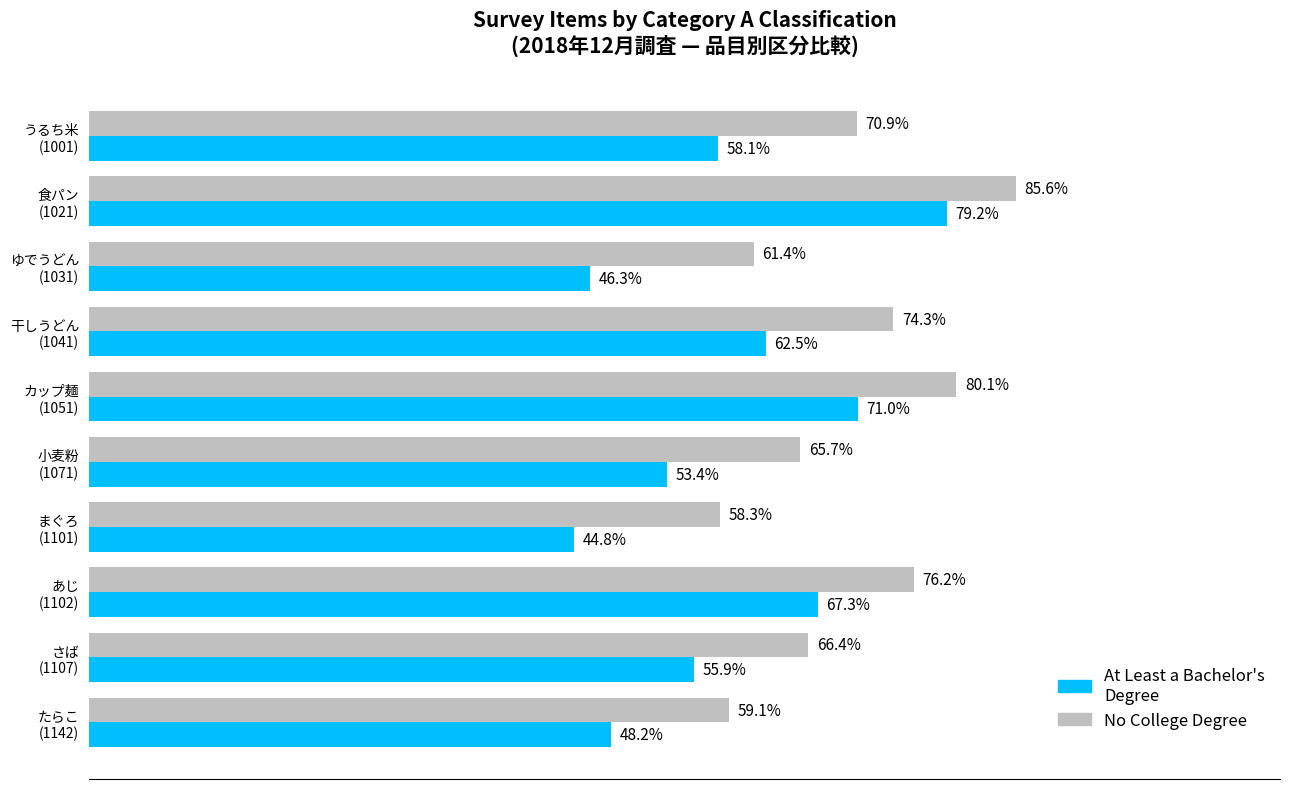

Which series has the widest spread of values?

At Least a Bachelor's Degree